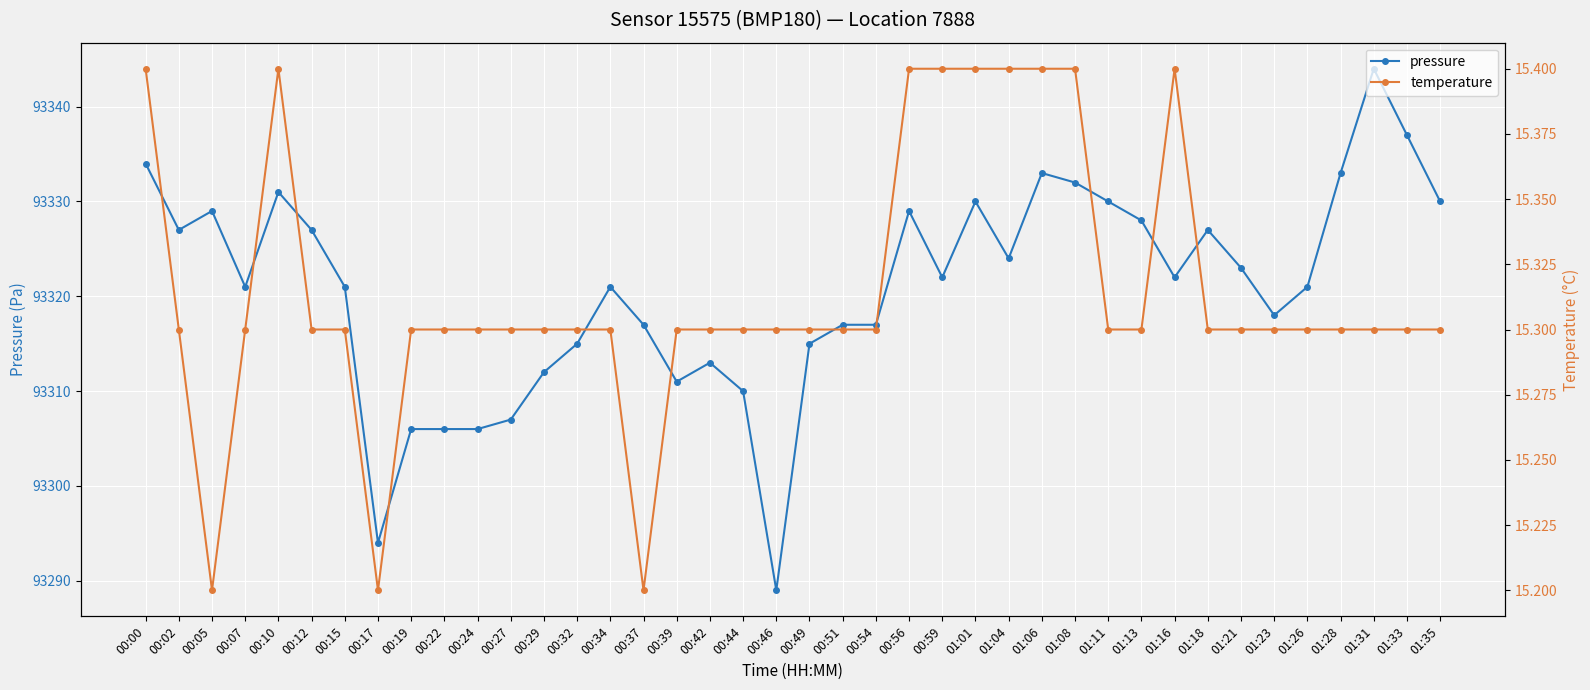

True or false: temperature and pressure intersect in this chart.

False